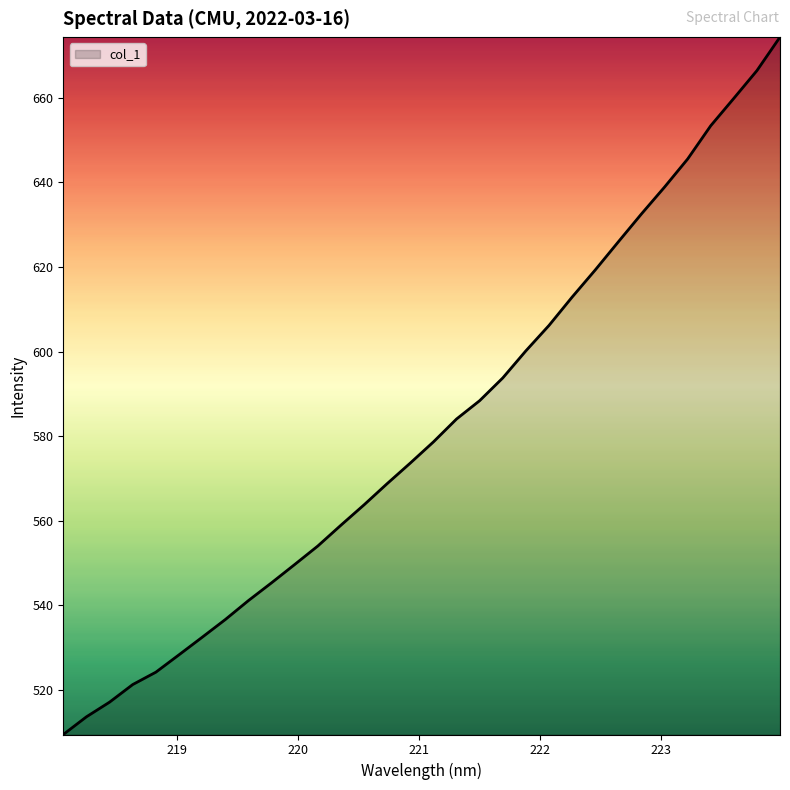

What is the difference between the maximum and minimum values?

165.0